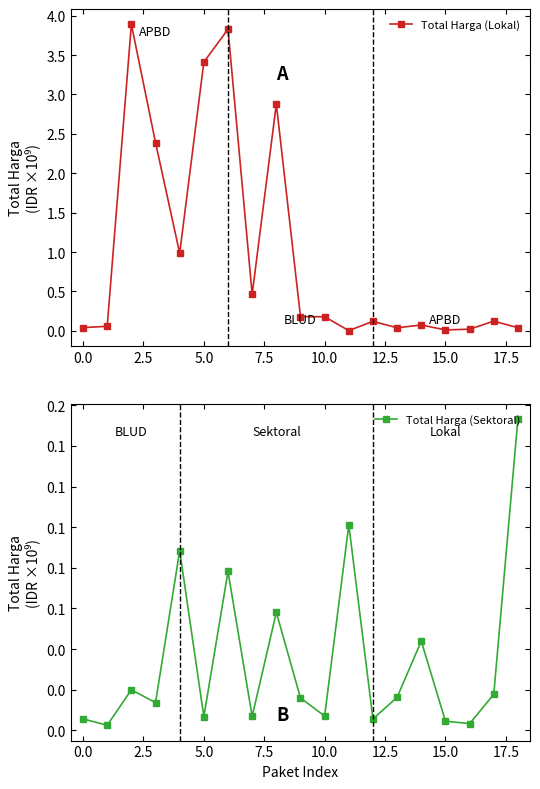

True or false: Total Harga (Lokal) has more than 1 points higher than both neighbors.

True